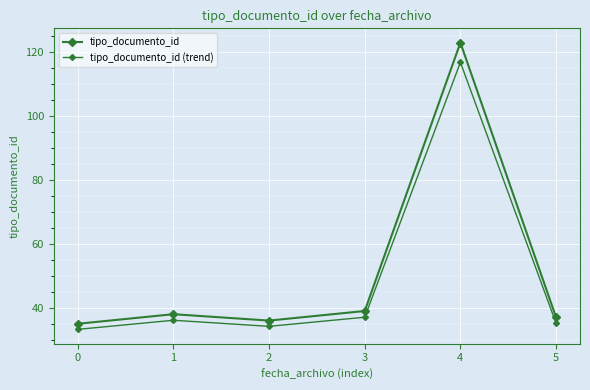

How many data points in tipo_documento_id (trend) are above 36?

3